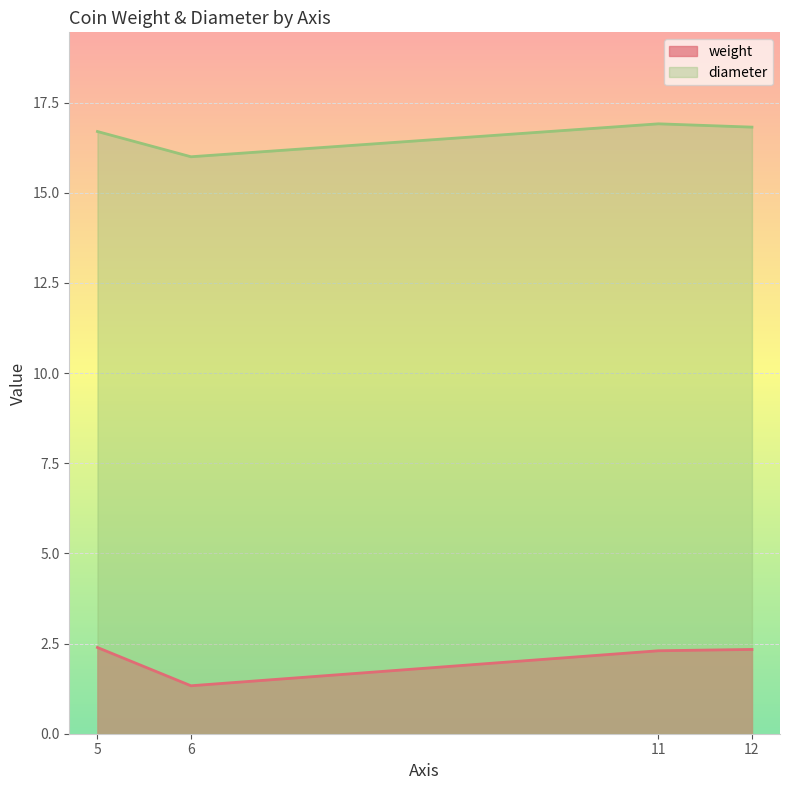

In diameter, how many points are higher than both neighbors (excluding endpoints)?

1